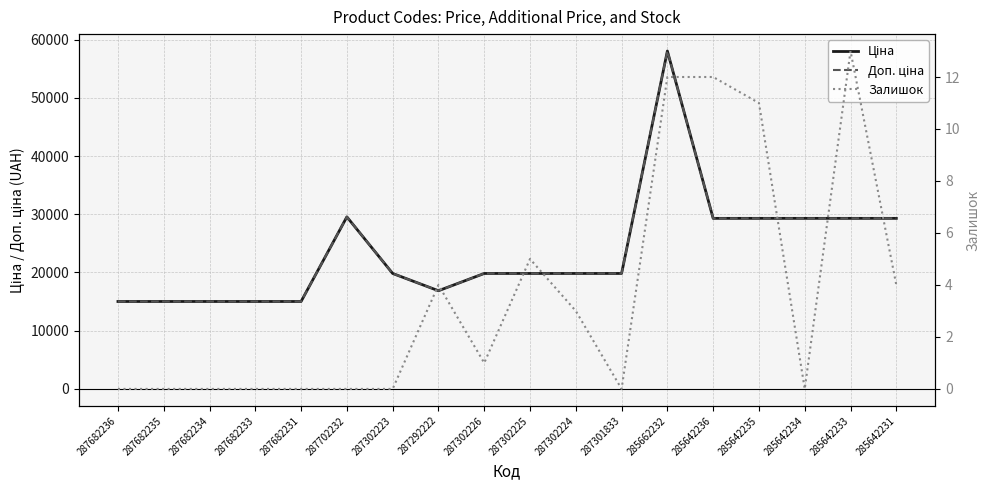

What is the difference between the second highest and second lowest values in the Доп. ціна series?

14529.7